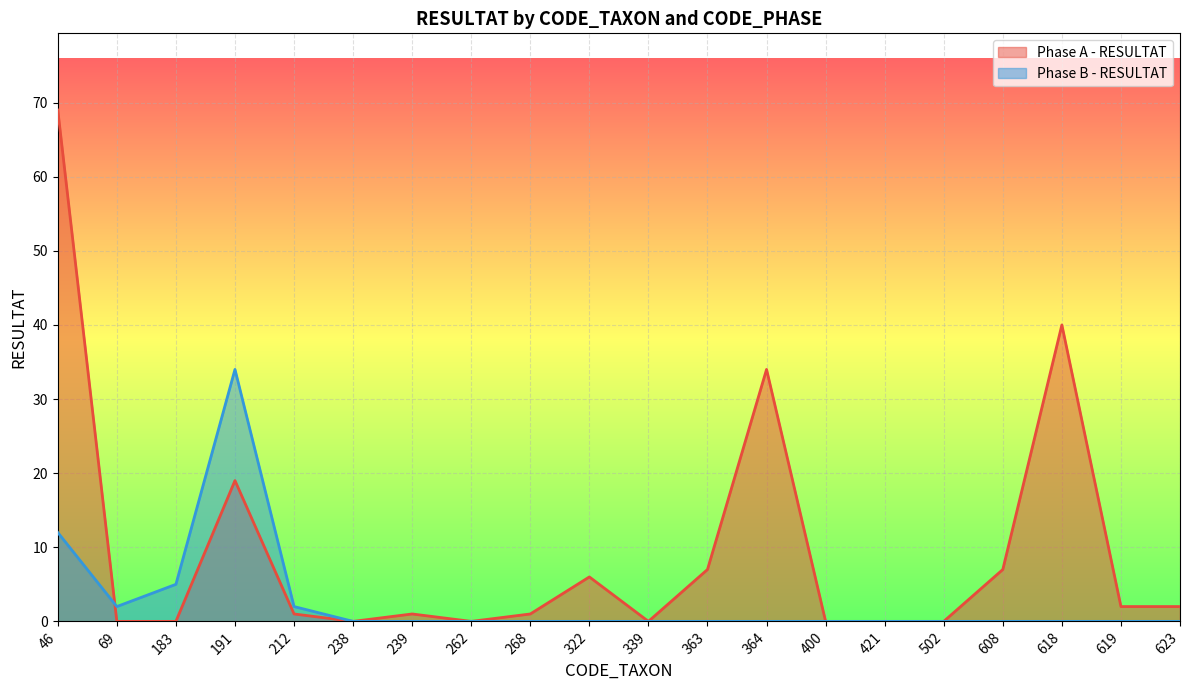

Reading left to right, list all the values displayed in this chart.

Phase A - RESULTAT: 69	0	0	19	1	0	1	0	1	6	0	7	34	0	0	0	7	40	2	2
Phase B - RESULTAT: 12	2	5	34	2	0	0	0	0	0	0	0	0	0	0	0	0	0	0	0